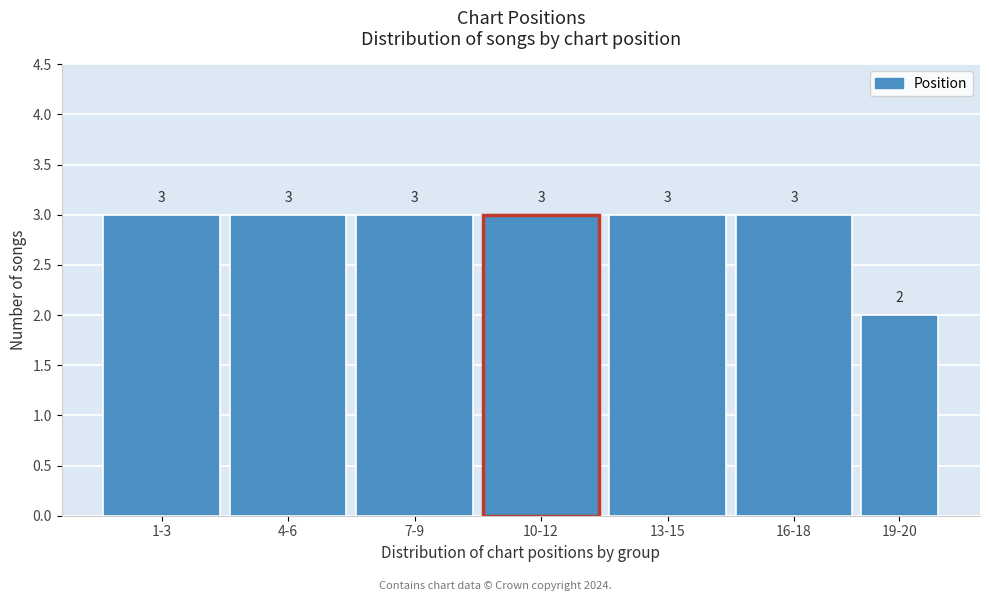

Reading right to left, list all the values displayed in this chart.

19-20=2	16-18=3	13-15=3	10-12=3	7-9=3	4-6=3	1-3=3